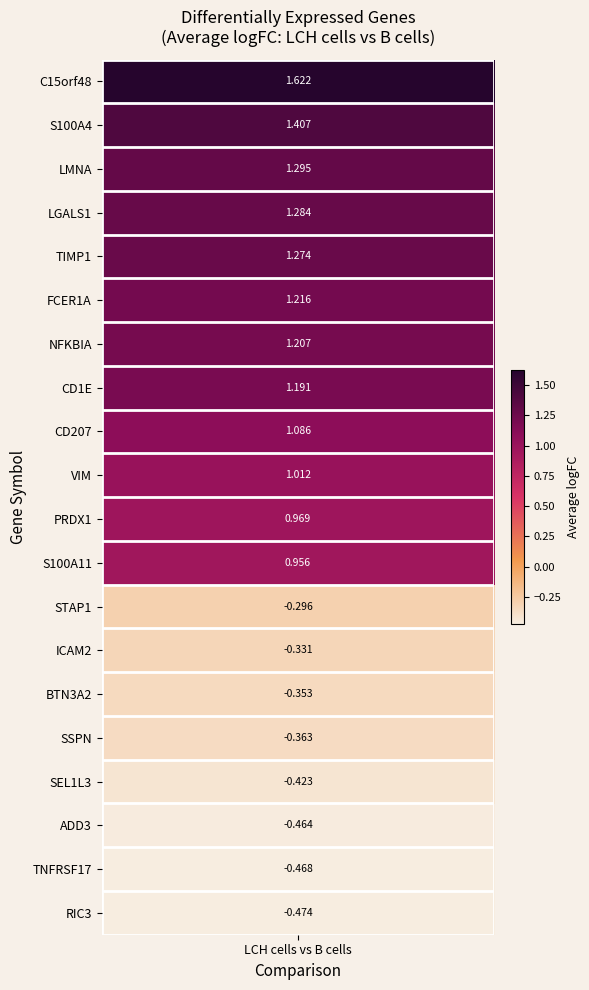

What is the change in value from LGALS1 to BTN3A2?

-1.6